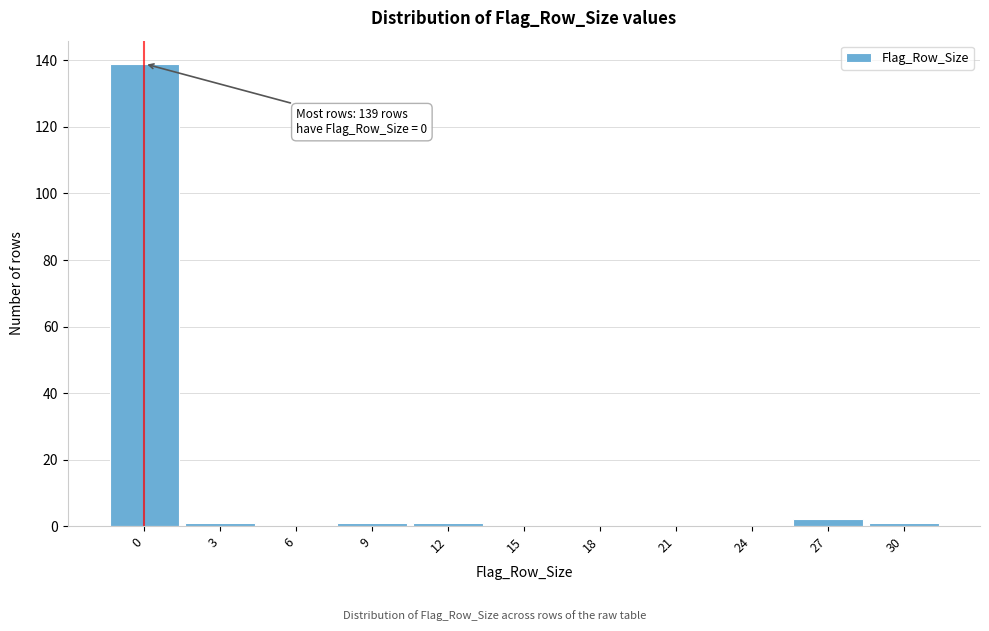

Reading left to right, what are all the values shown in this chart?

0=139	3=1	6=0	9=1	12=1	15=0	18=0	21=0	24=0	27=2	30=1